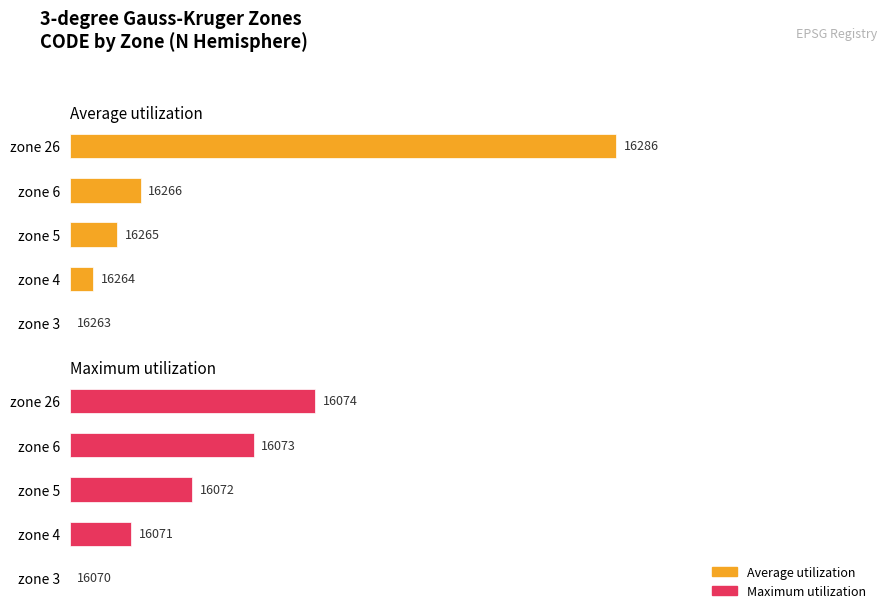

Which series has the largest range (max minus min)?

Average utilization